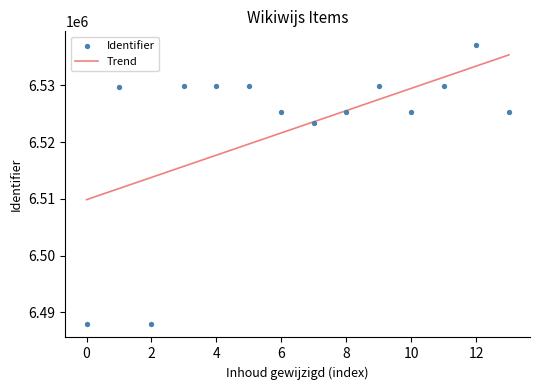

What is the minimum value for Trend?

6509871.3